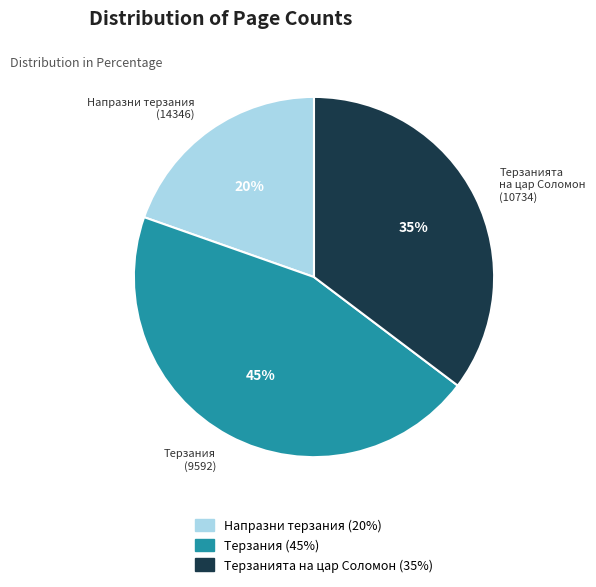

To the nearest percent, what is the average slice percentage?

33%